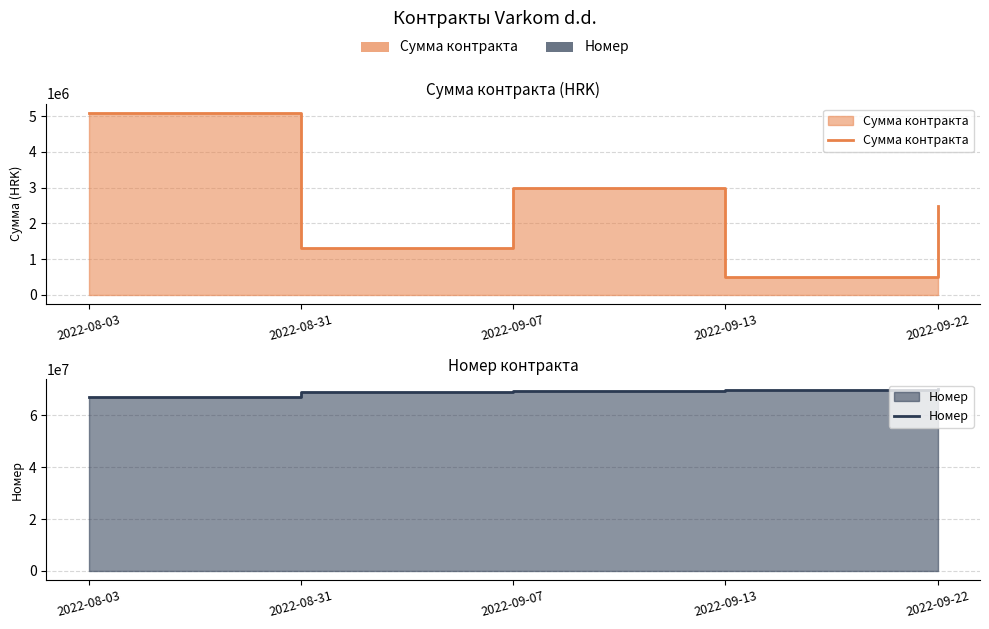

What is the difference between the second highest and second lowest values in the Сумма контракта series?

1700000